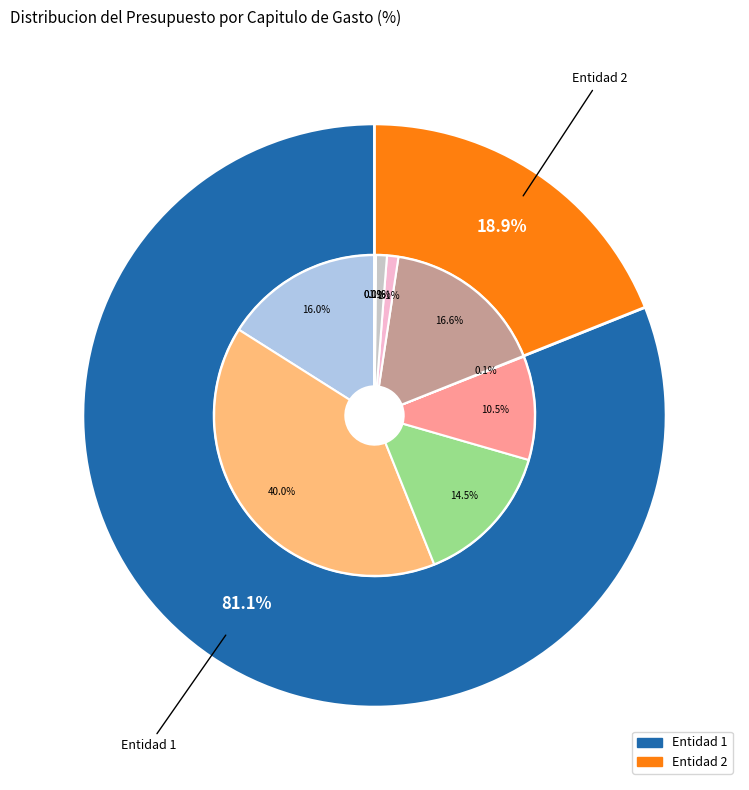

What is the change in value from SERVICIOS GENERALES (C) 2 to PENSIONES Y JUBILACIONES (G)?

-16061947.0